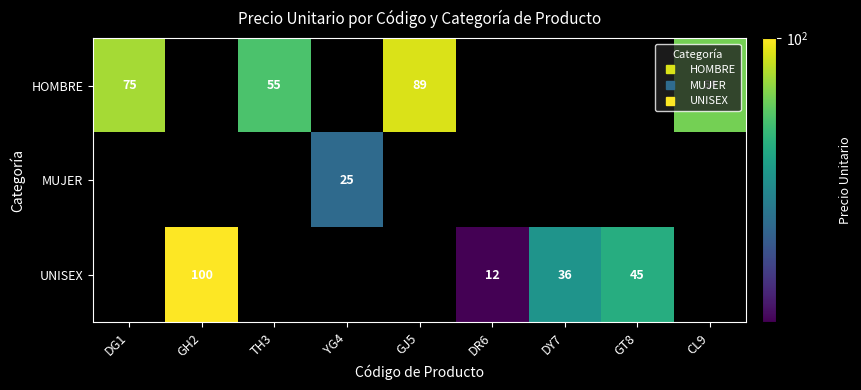

At which category does the chart reach its peak across all series?

GH2